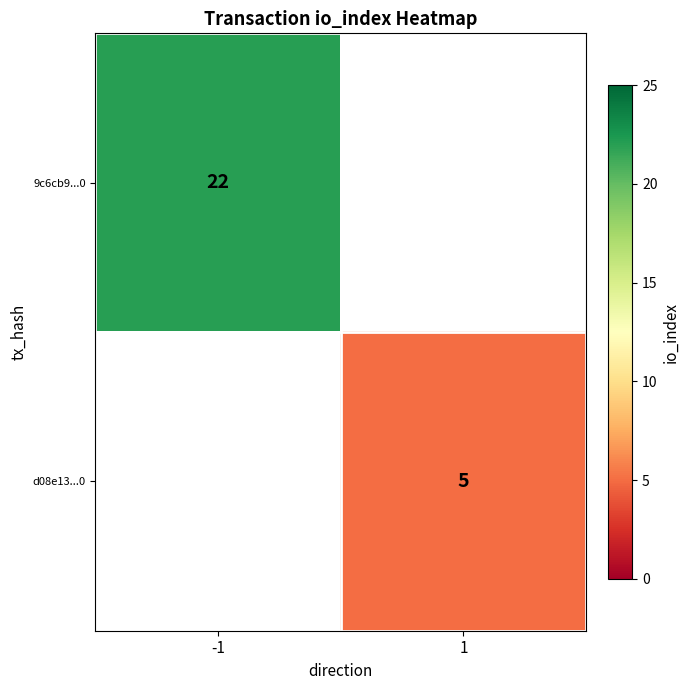

At how many categories does at least one series exceed 21?

1